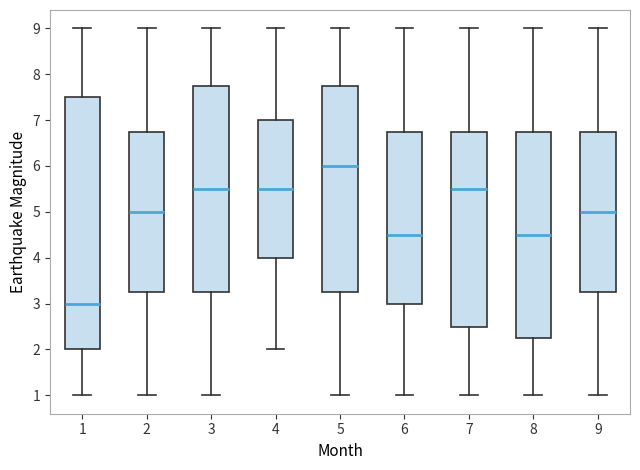

Which box has the lowest median line?

1